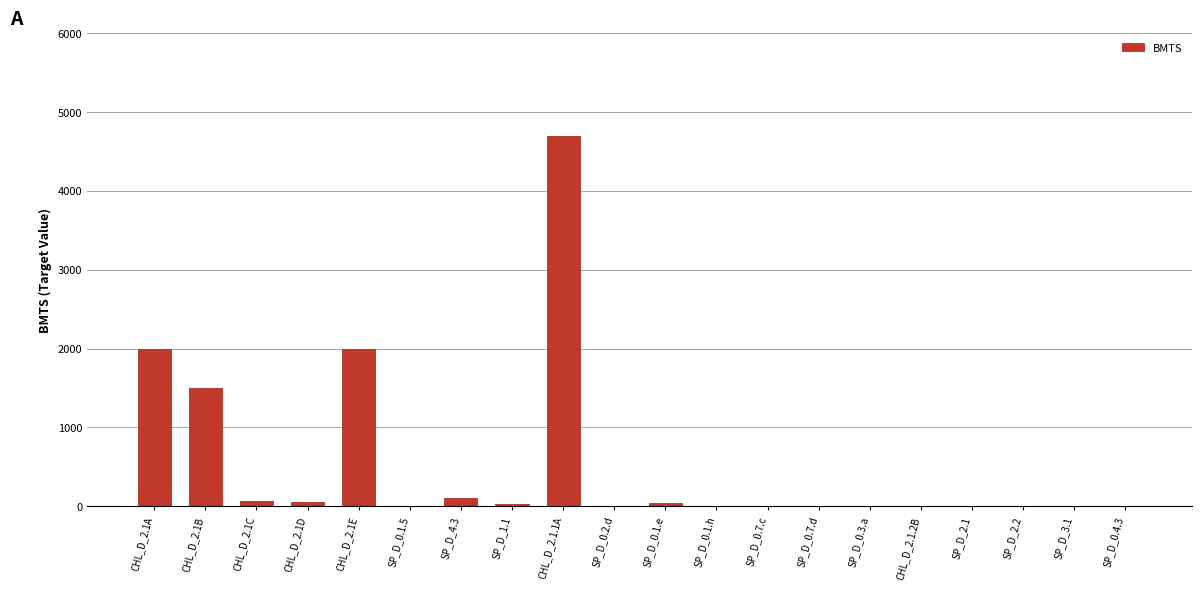

At which category does the chart reach its peak across all series?

CHL_D_2.1.1A